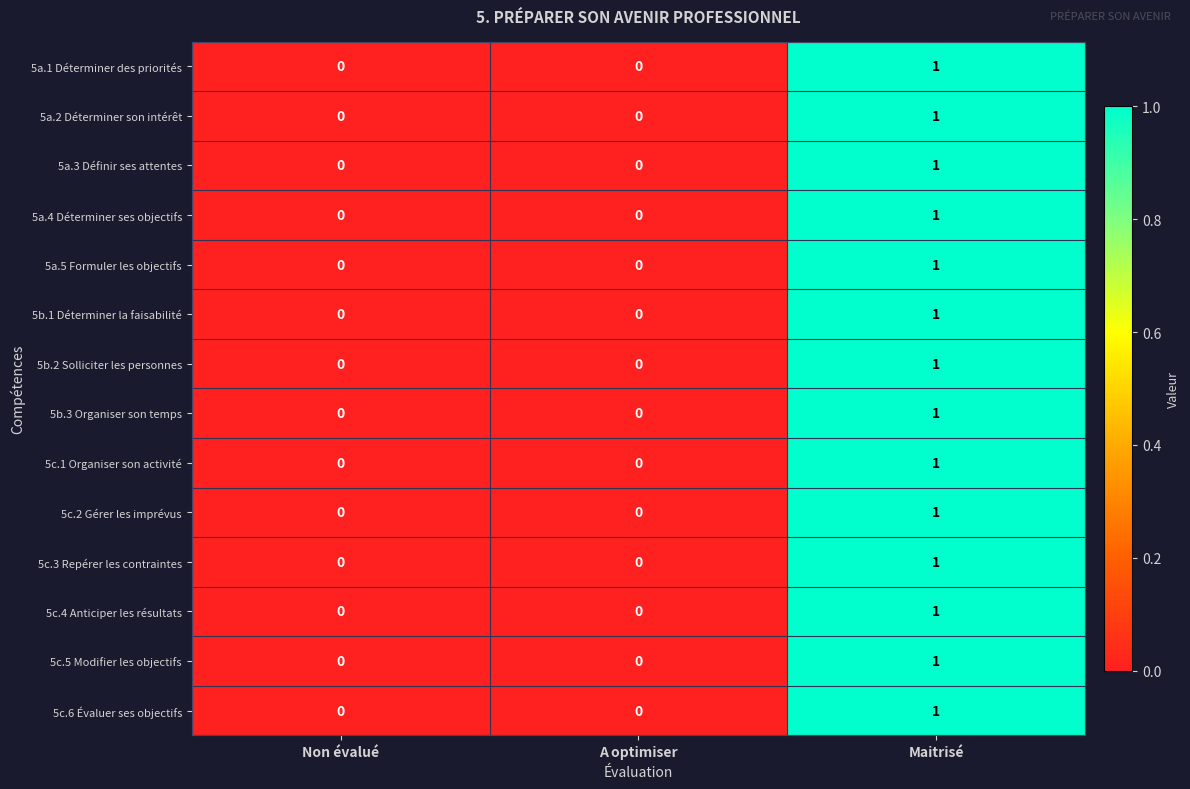

At which category is the sum across all series the highest?

Maitrisé